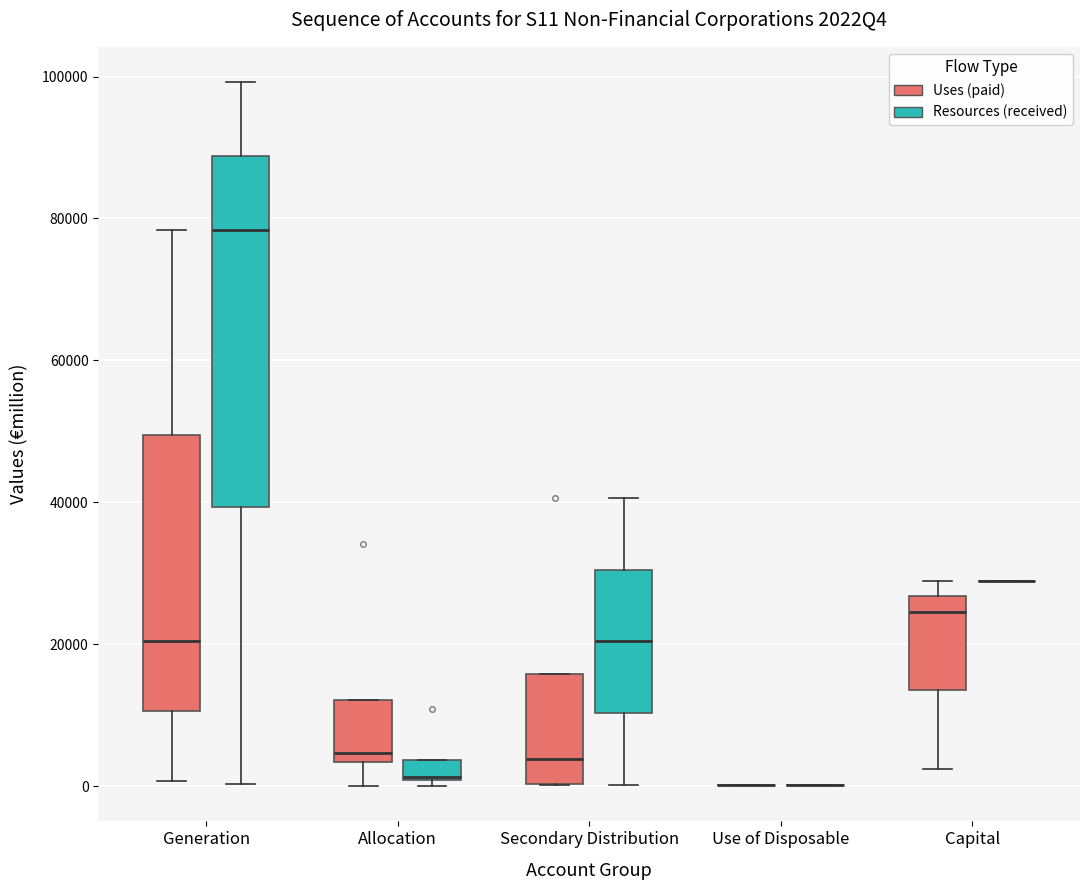

Comparing the boxes themselves (not the whiskers), which one is the tallest?

Generation (Resources (received))